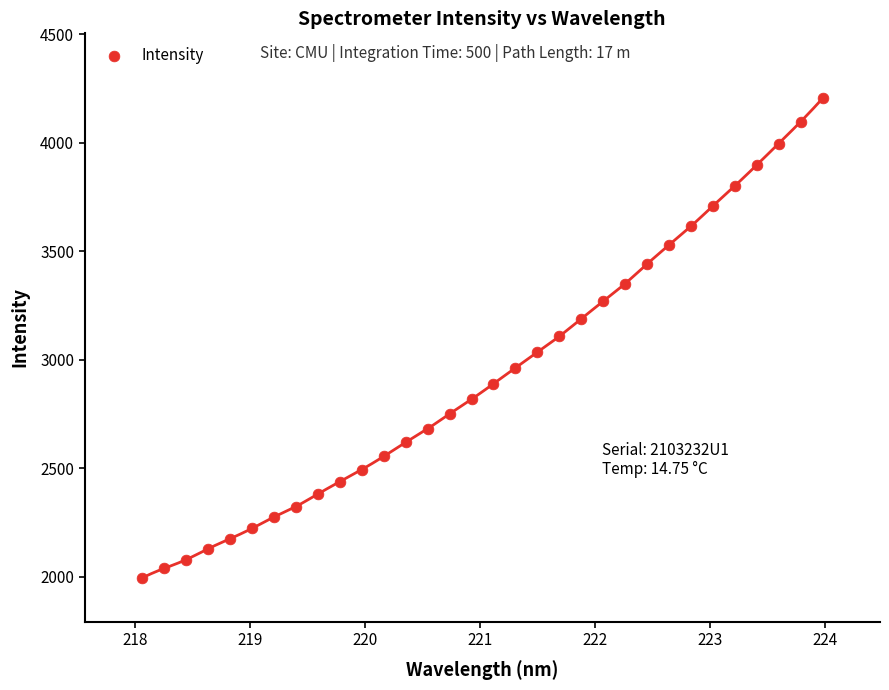

What is the range of Y values (max minus min)?

2212.6